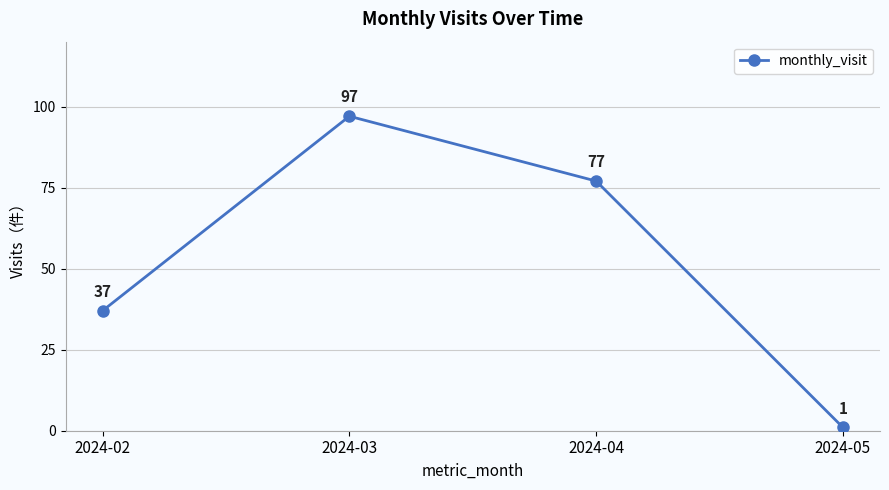

Read the value at 2024-03, to the nearest 10.

100